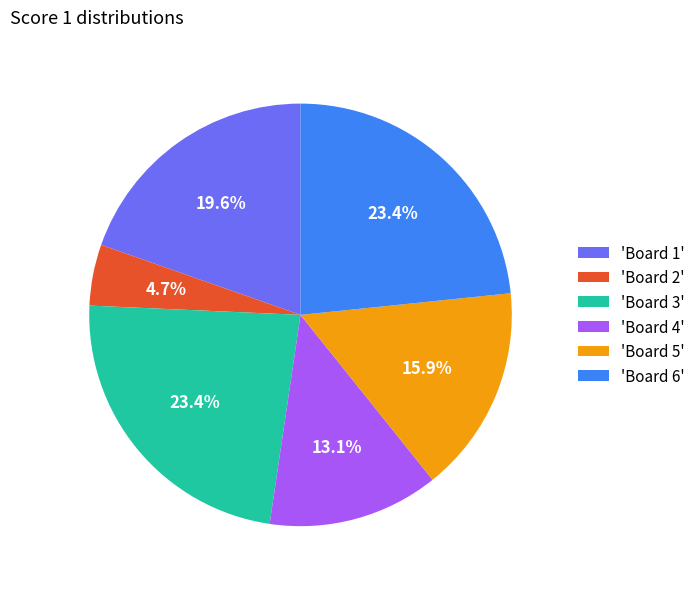

How much of the chart is everything except 'Board 5'?

84.1%